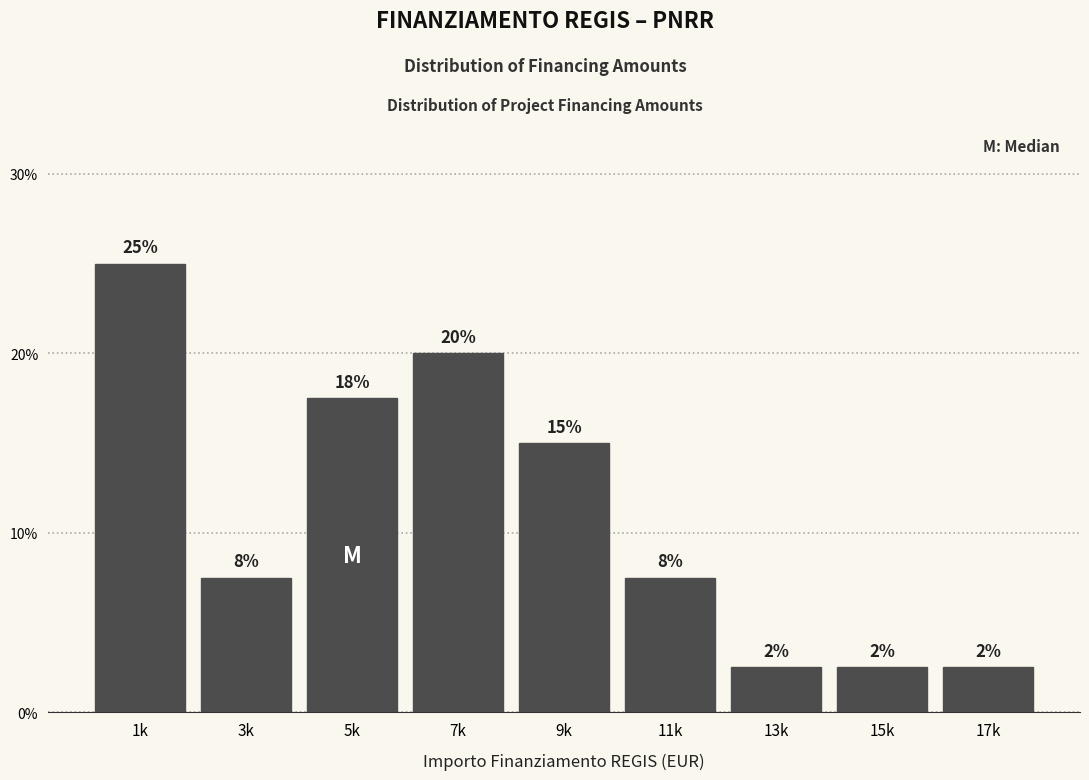

How many bars are there in total?

9